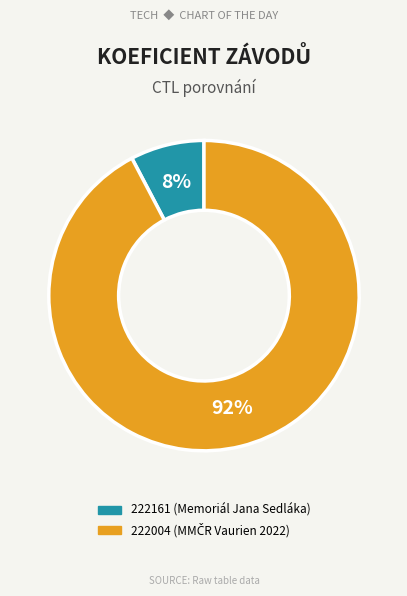

To the nearest percent, what portion does 222004 represent?

92%